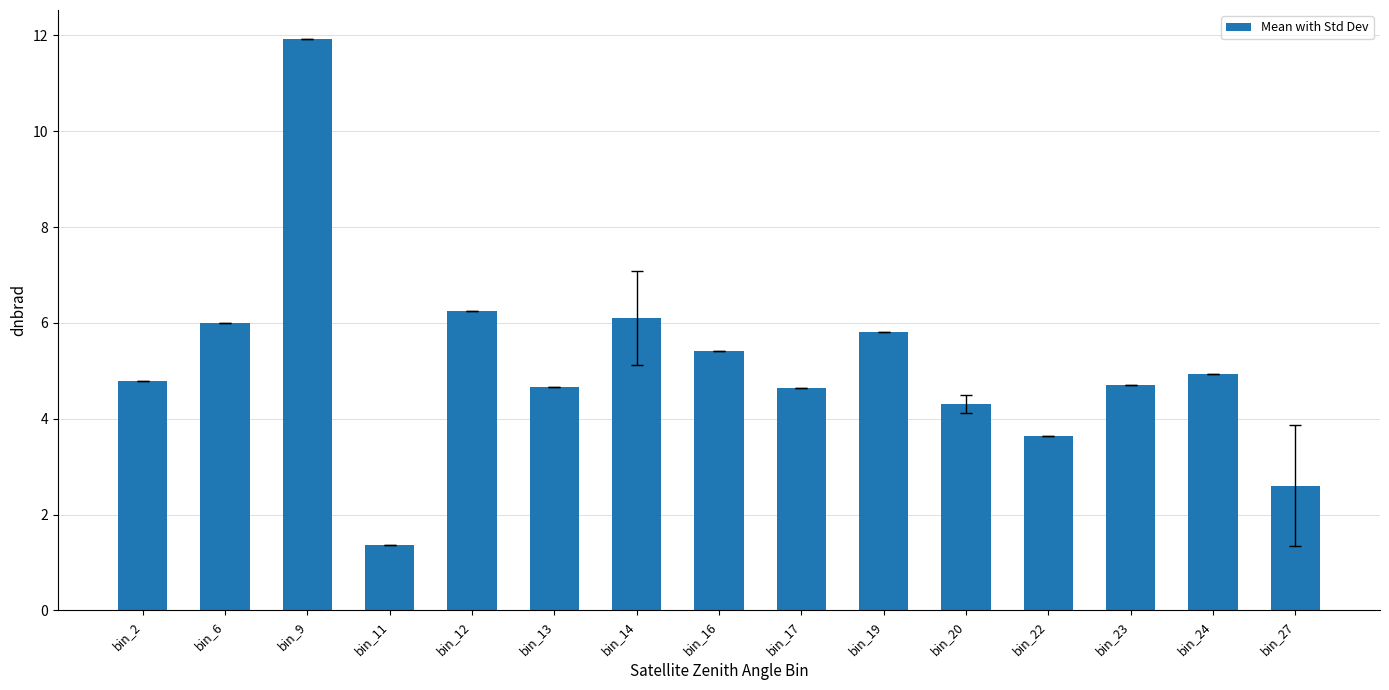

The value at bin_14 is 3.7. True or false?

False